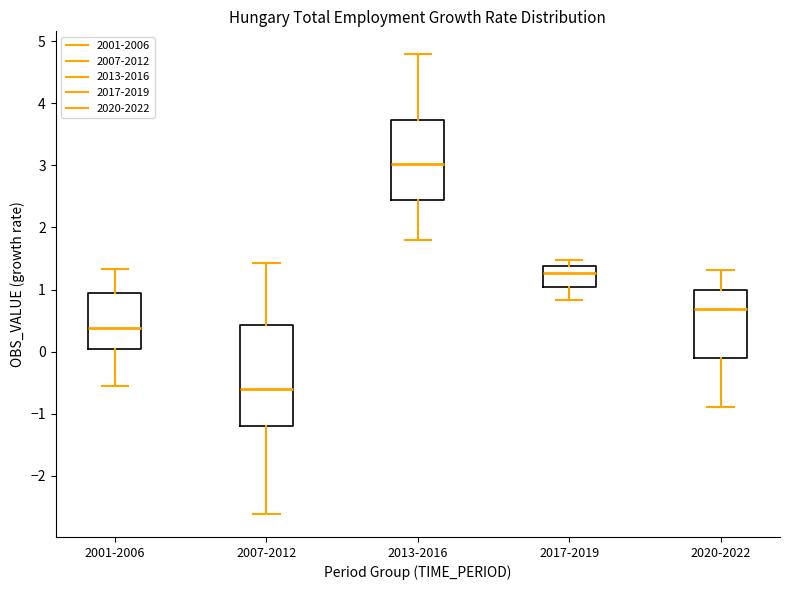

Reading left to right, transcribe this box plot: for each box, give where its median line is, the range the box spans, and where its two whiskers end, as read against the y-axis. The values are not printed on the chart, so give them approximately, as read against the axis.

2001-2006: median 0.4, box 0.0 to 0.9, whiskers -0.6 to 1.3
2007-2012: median -0.6, box -1.2 to 0.4, whiskers -2.6 to 1.4
2013-2016: median 3.0, box 2.4 to 3.7, whiskers 1.8 to 4.8
2017-2019: median 1.3, box 1.0 to 1.4, whiskers 0.8 to 1.5
2020-2022: median 0.7, box -0.1 to 1.0, whiskers -0.9 to 1.3